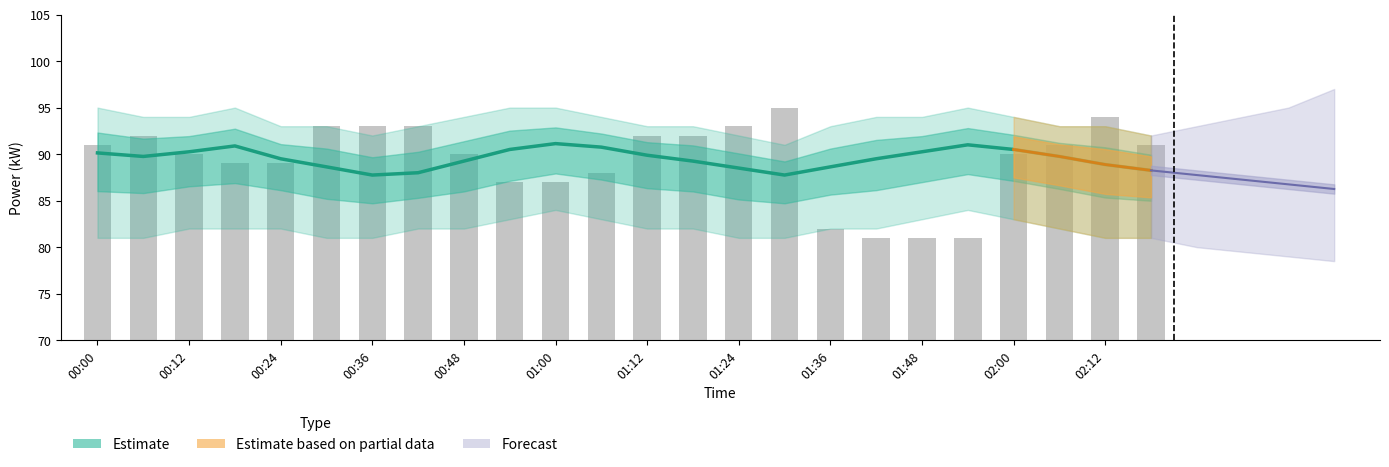

At which label is power_bar closest to 88?

01:06